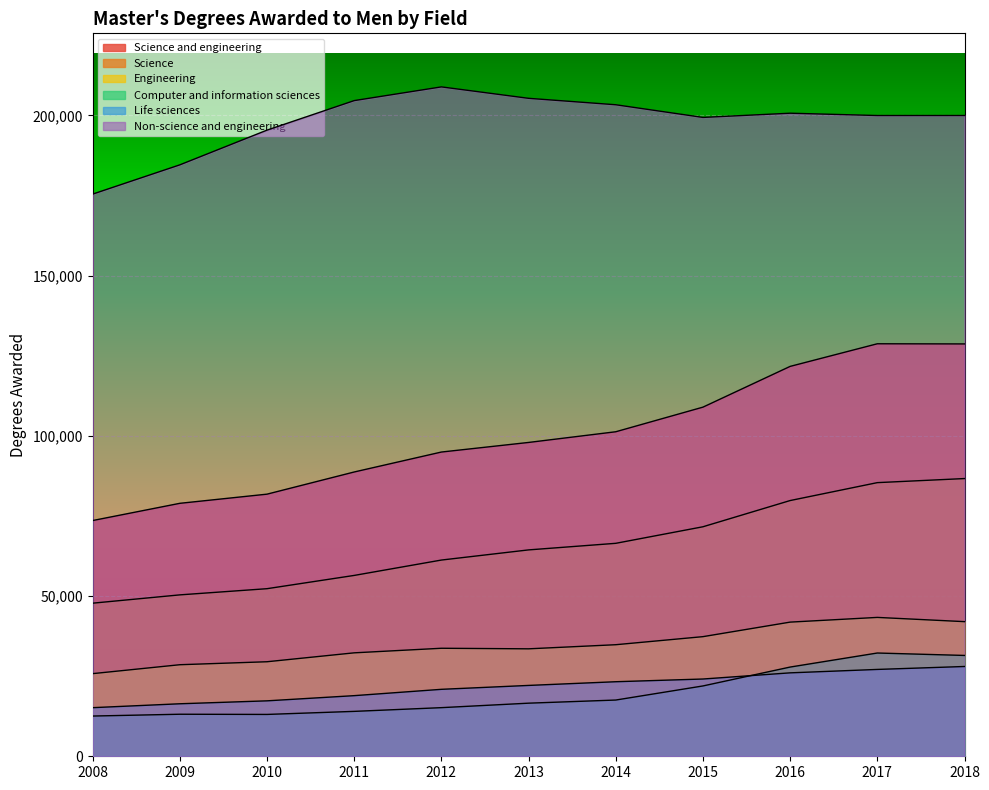

The Science series shows 87743 at 2011. True or false?

False